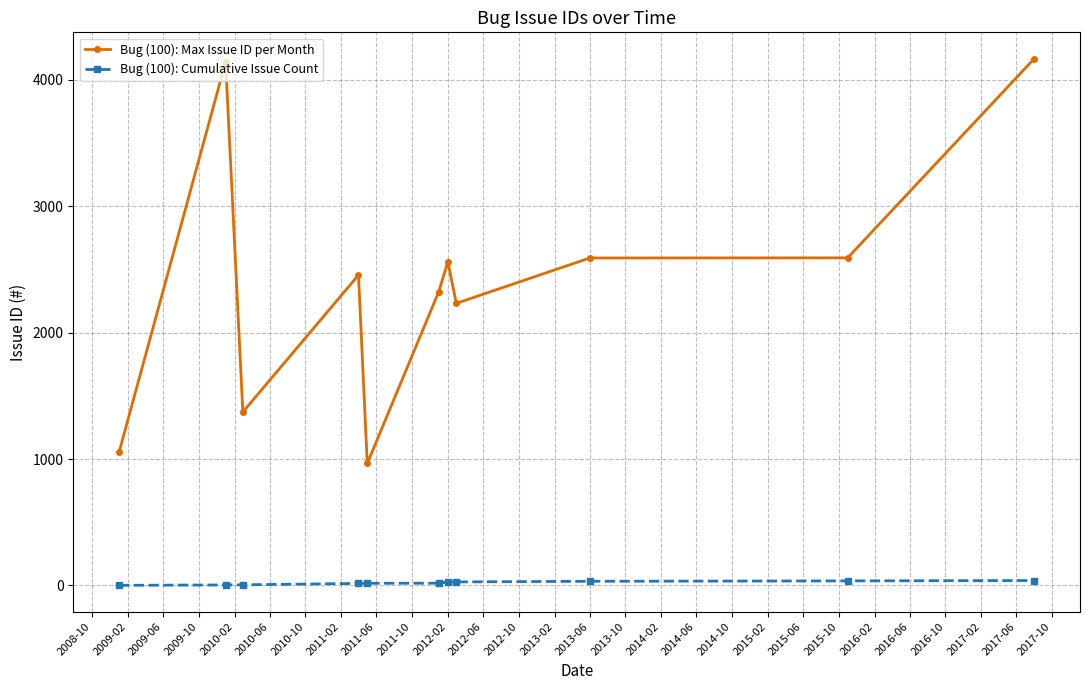

True or false: Bug (100): Max Issue ID per Month and Bug (100): Cumulative Issue Count cross at least once.

False